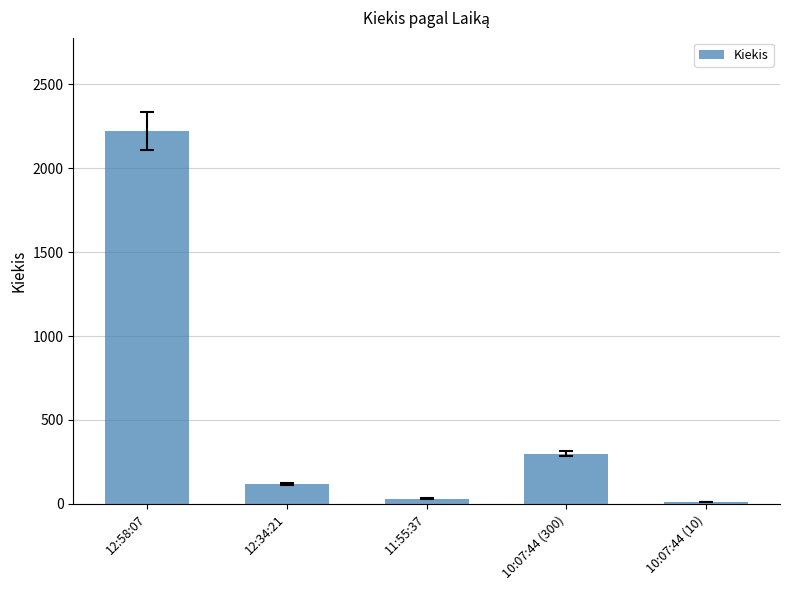

How many bars are there in total?

5